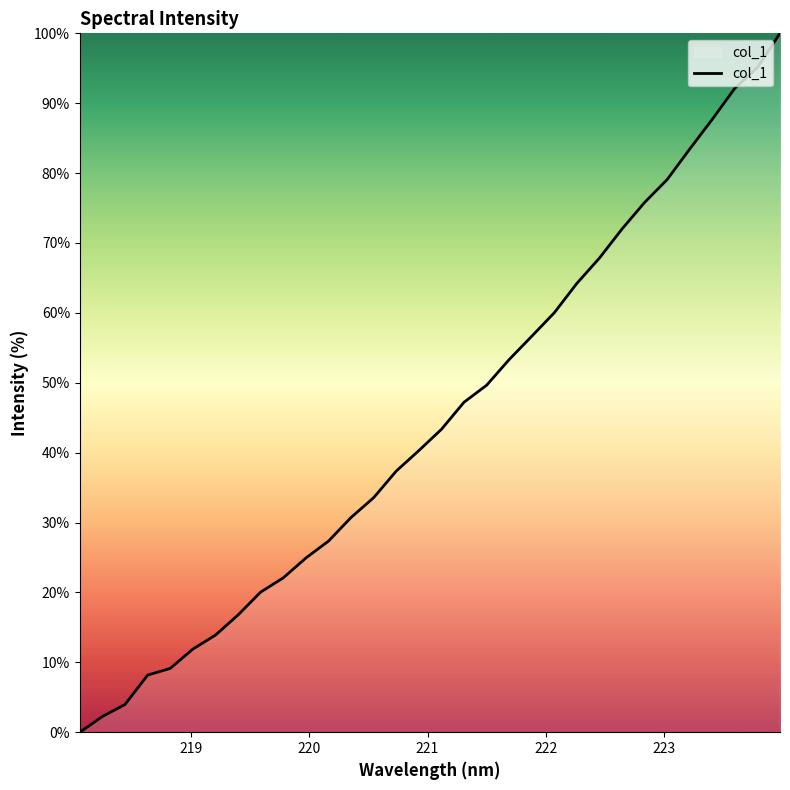

What is the difference between the maximum and minimum values?

100.0